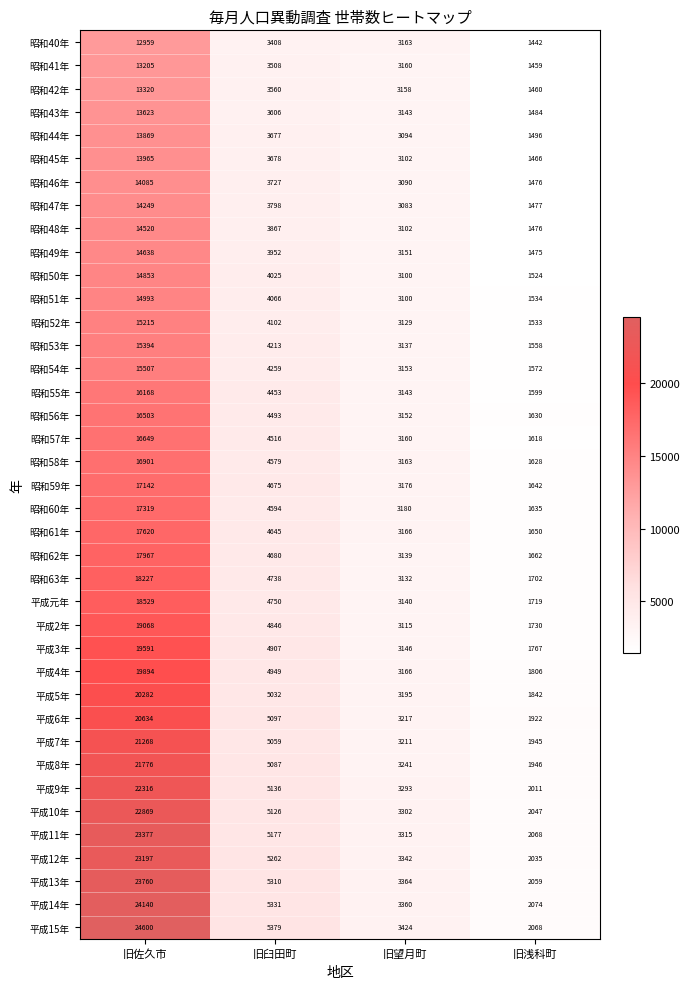

Which category has the lowest value across all series?

旧浅科町